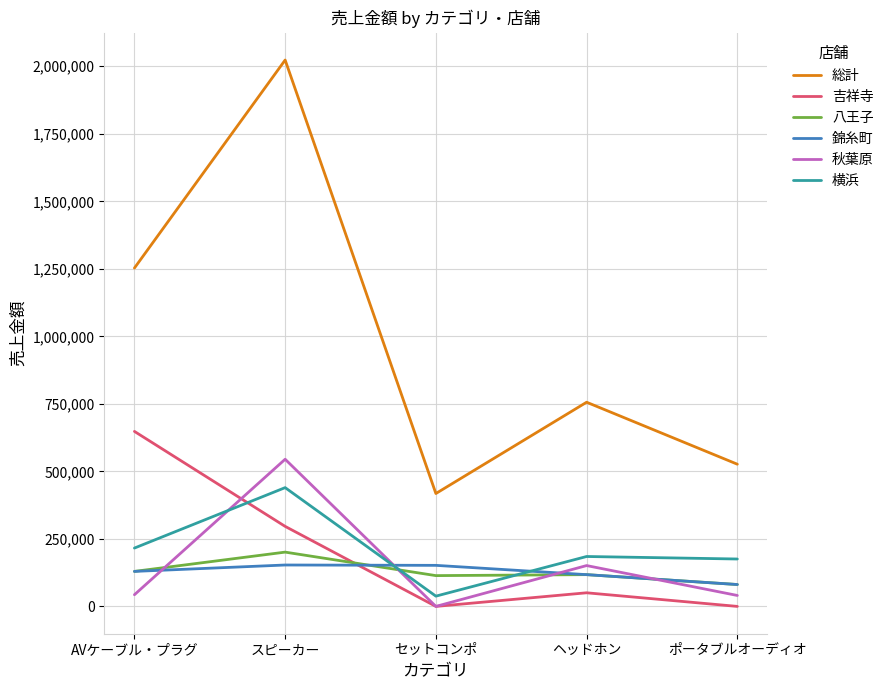

What position from the left is セットコンポ?

3